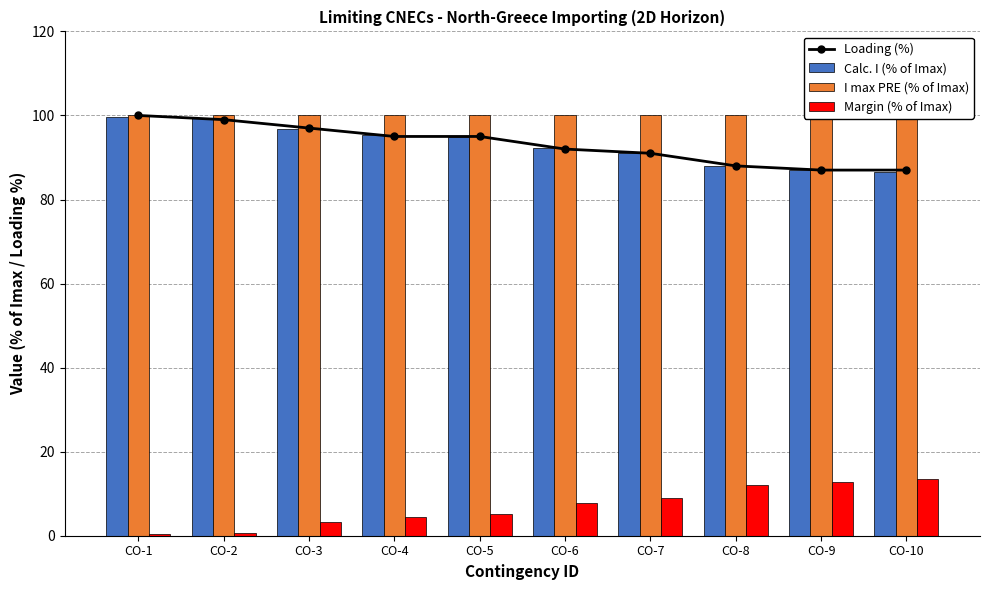

What are all the series names shown in the legend?

Loading (%), Calc. I (% of Imax), I max PRE (% of Imax), Margin (% of Imax)